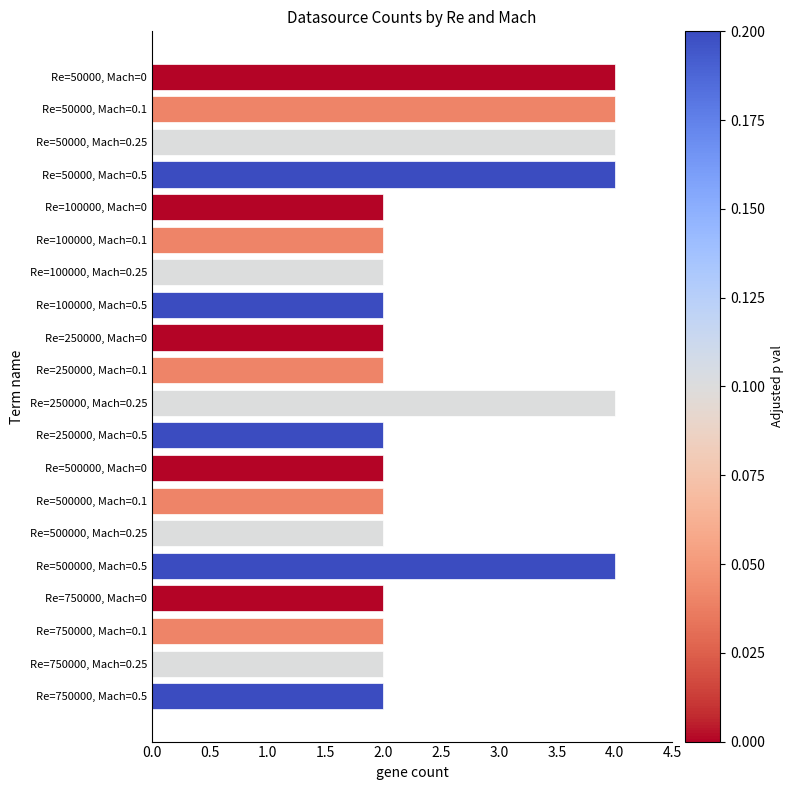

What is the label of the 8th bar from the bottom?

Re=500000, Mach=0